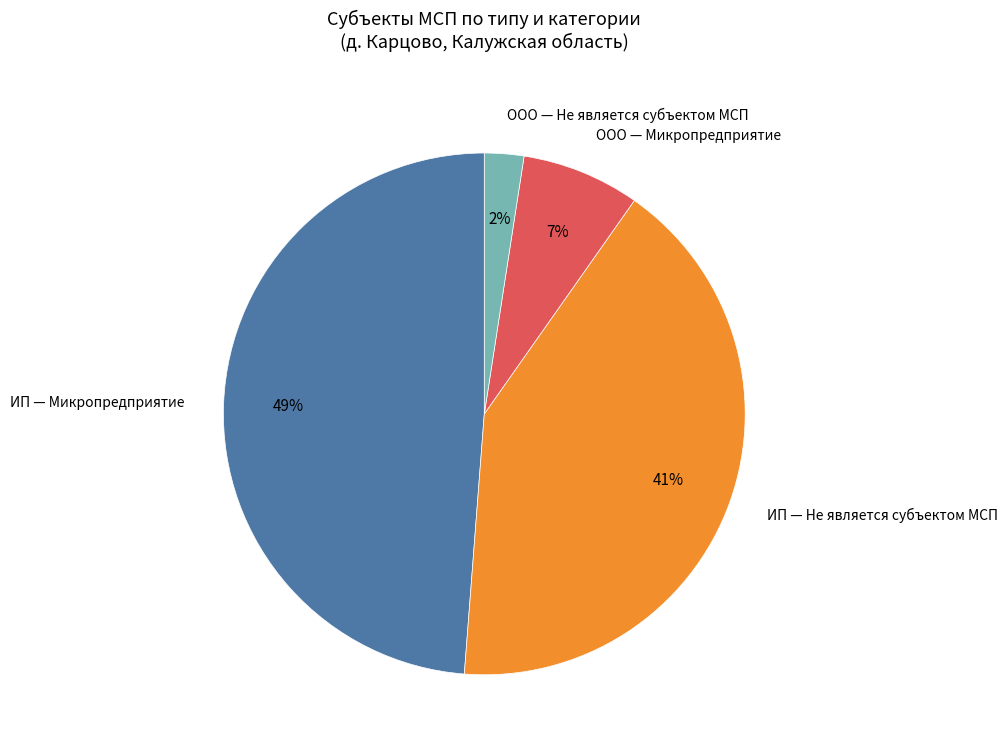

How many slices are in this pie chart?

4